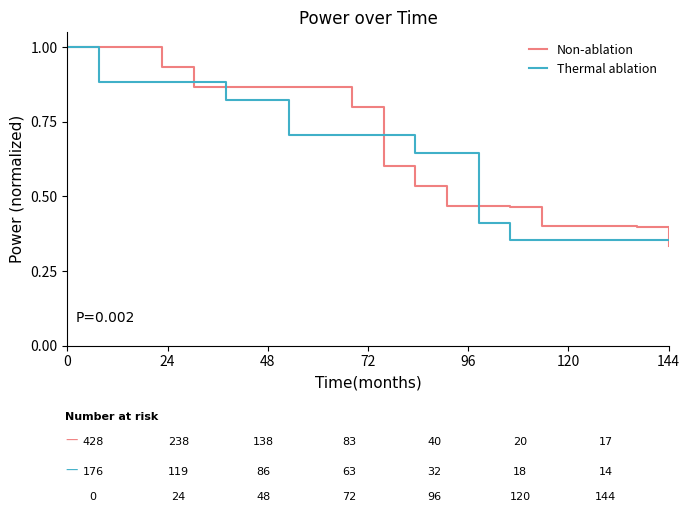

What is the greatest value displayed?

1.0